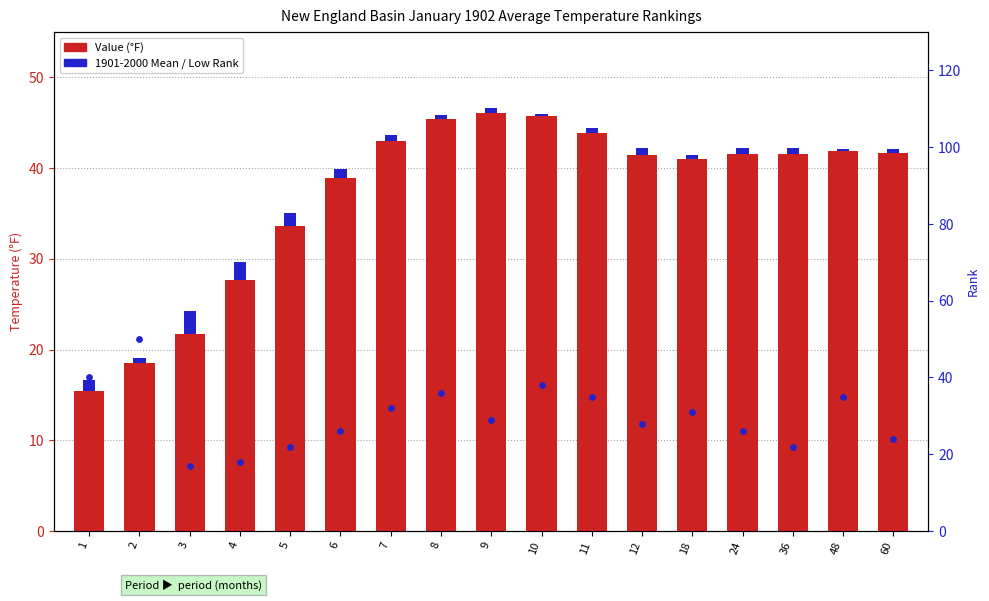

Is the value of Low Rank at 24 greater than the value of 1901-2000 Mean at 48?

Yes